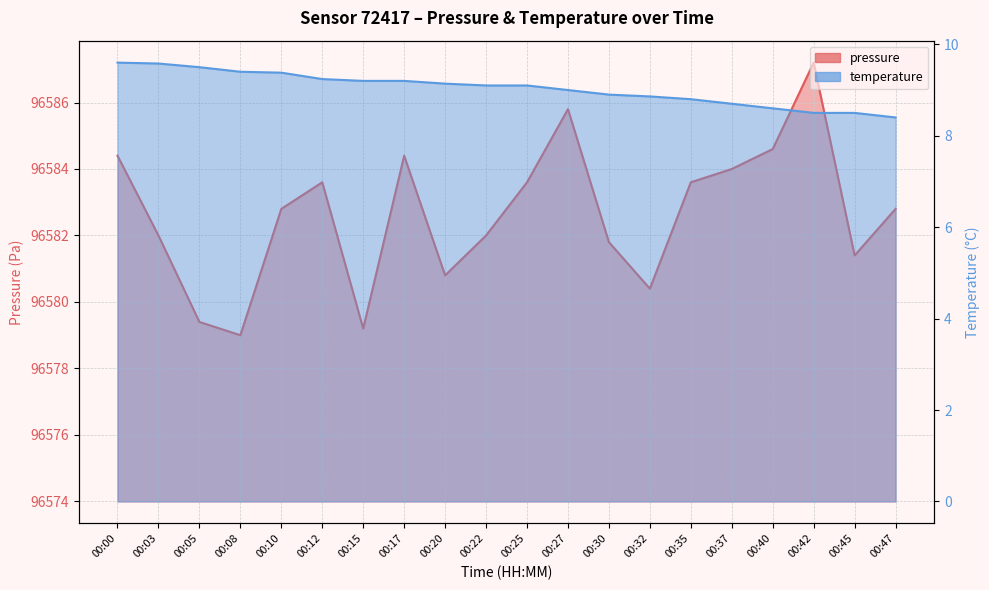

What is the value of the temperature point at the 10th from the left?

9.1